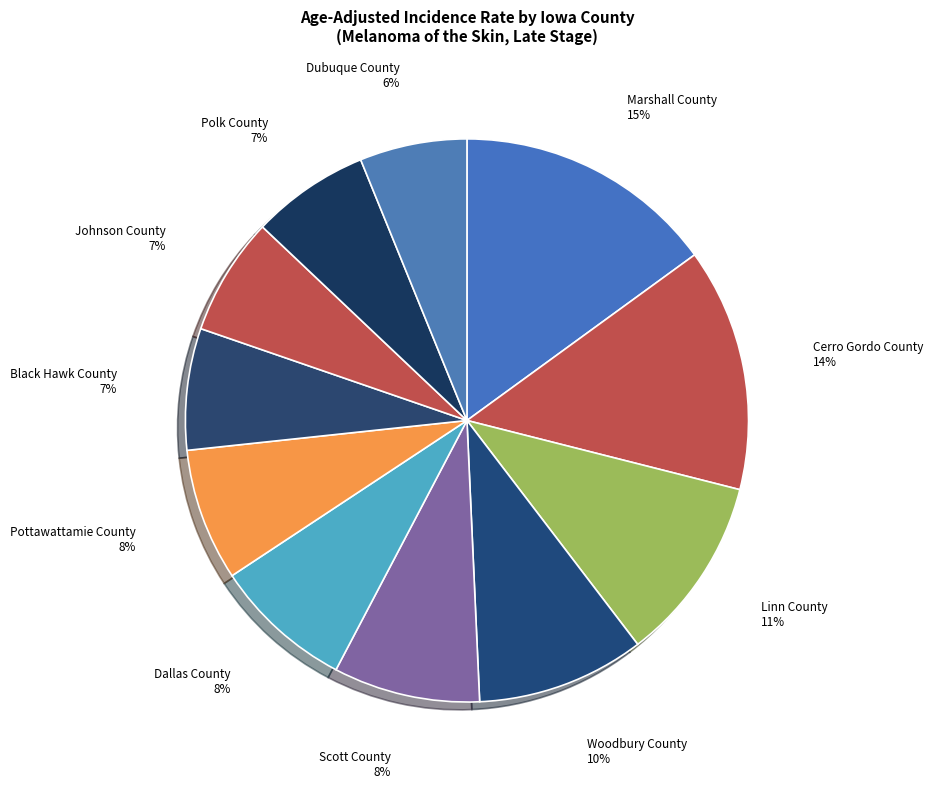

Approximately how many times larger is the value at Dallas County compared to Cerro Gordo County?

0.6